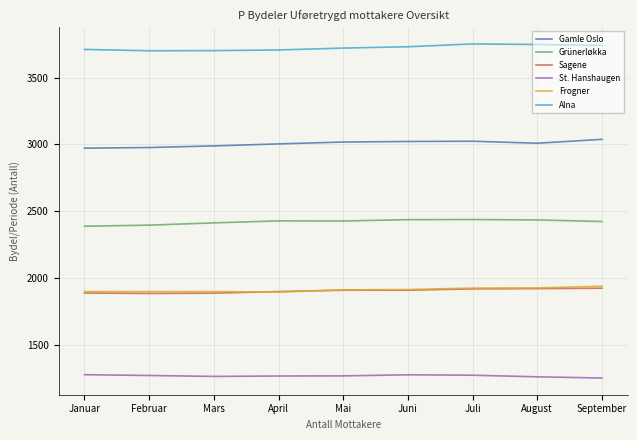

The value of Sagene at April is 1149. True or false?

False